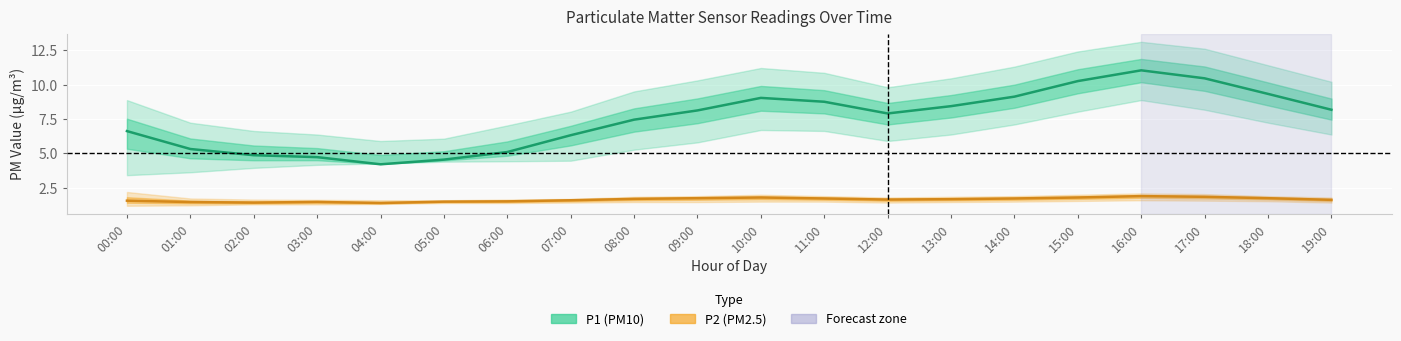

What is the sum of all P1 (PM10) values?

149.7